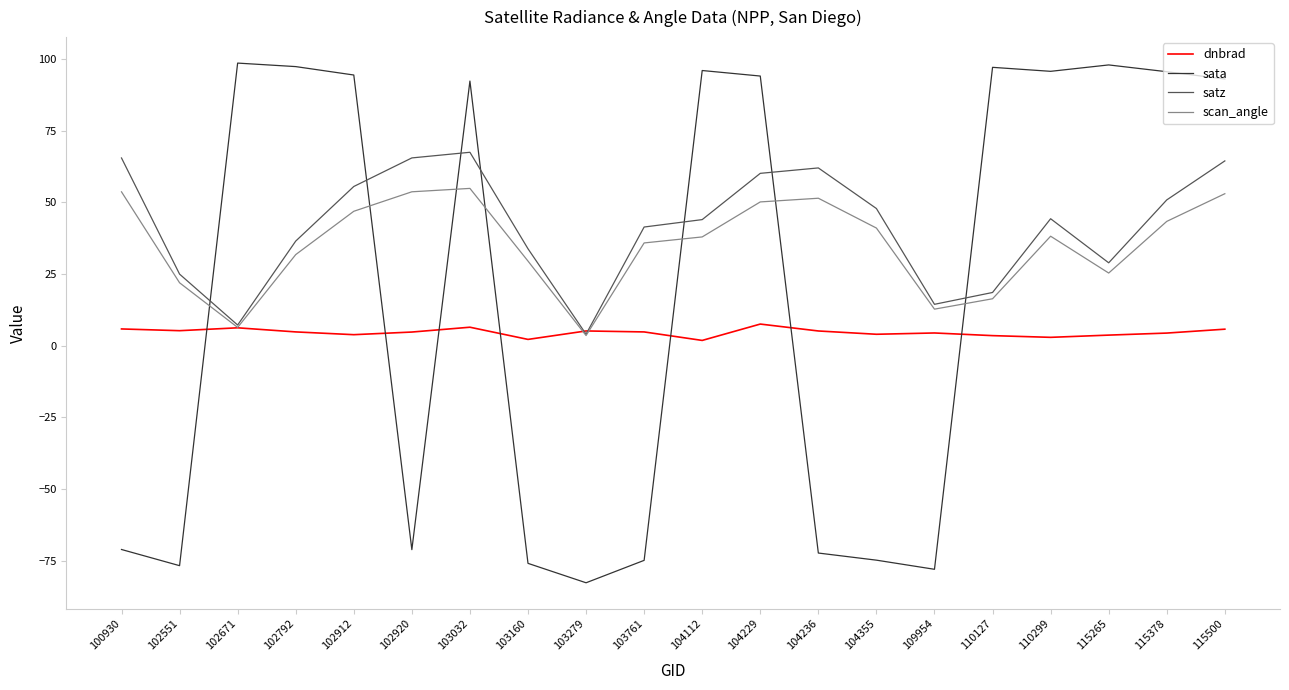

Rank the series at 104112 from highest to lowest value.

sata, satz, scan_angle, dnbrad